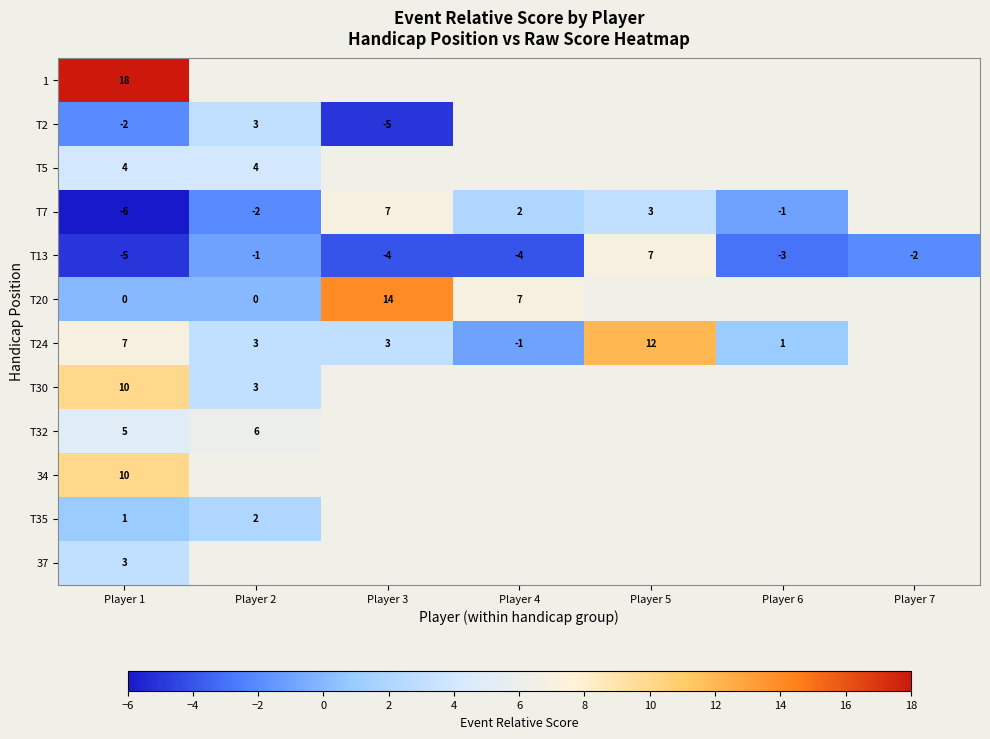

What is the sum of the T13 values at Player 7 and Player 3?

-6